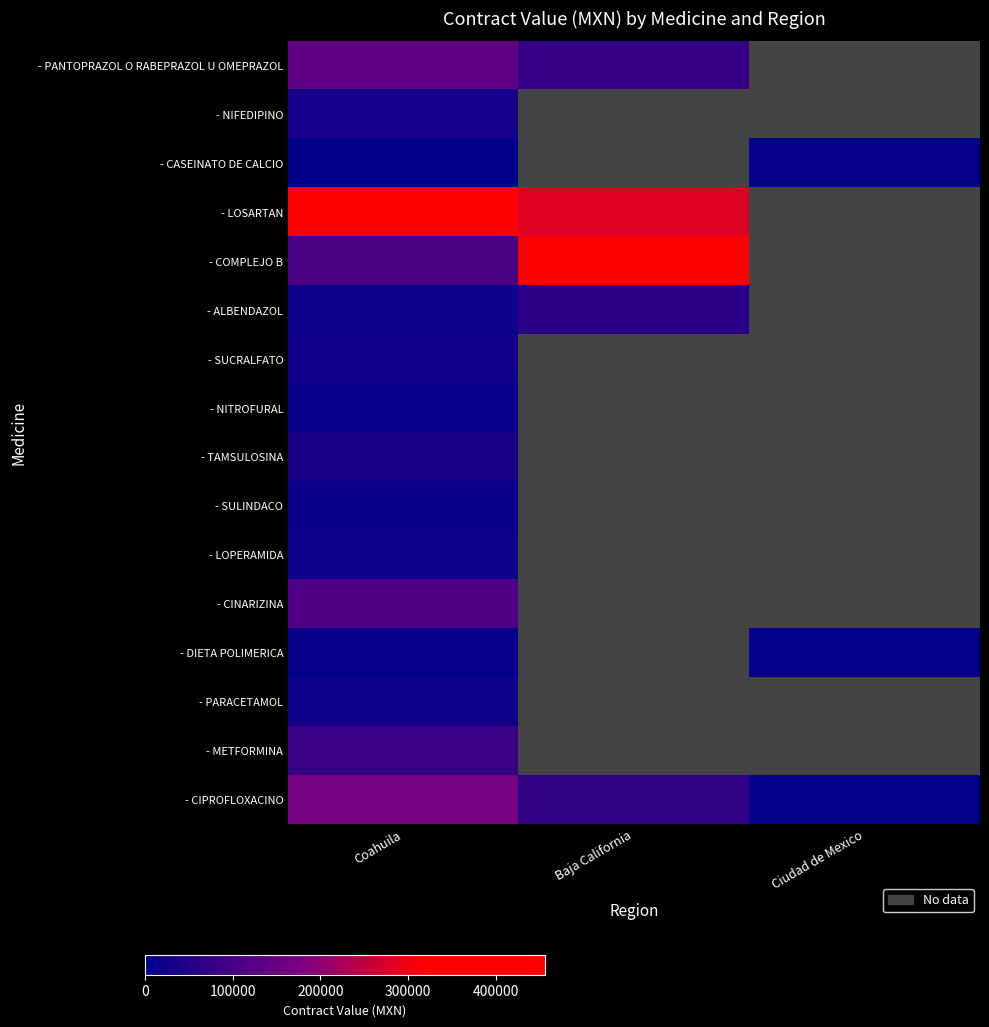

At how many categories does at least one series exceed 262573?

2